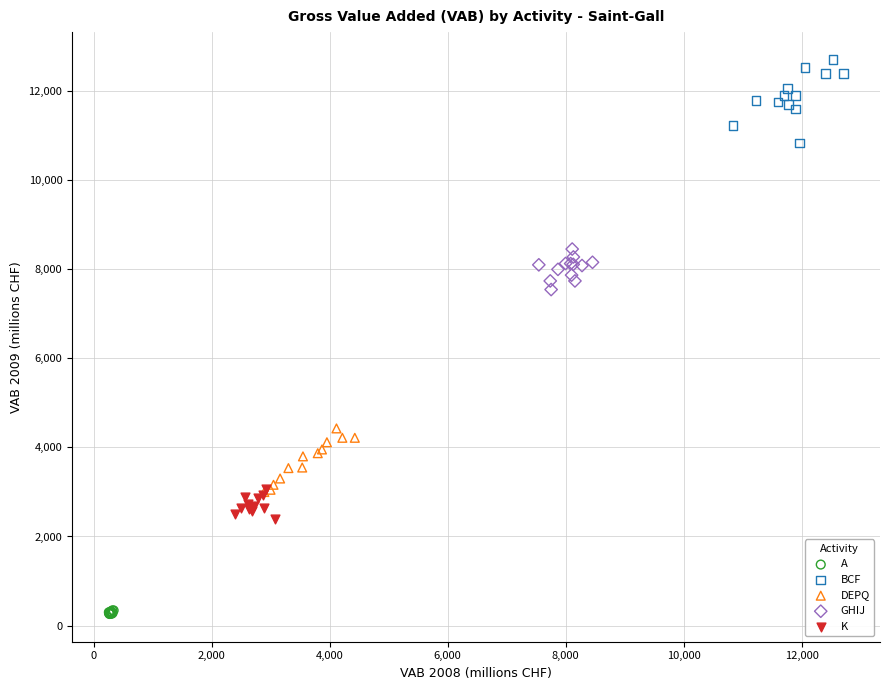

Which series contains the highest Y value?

BCF